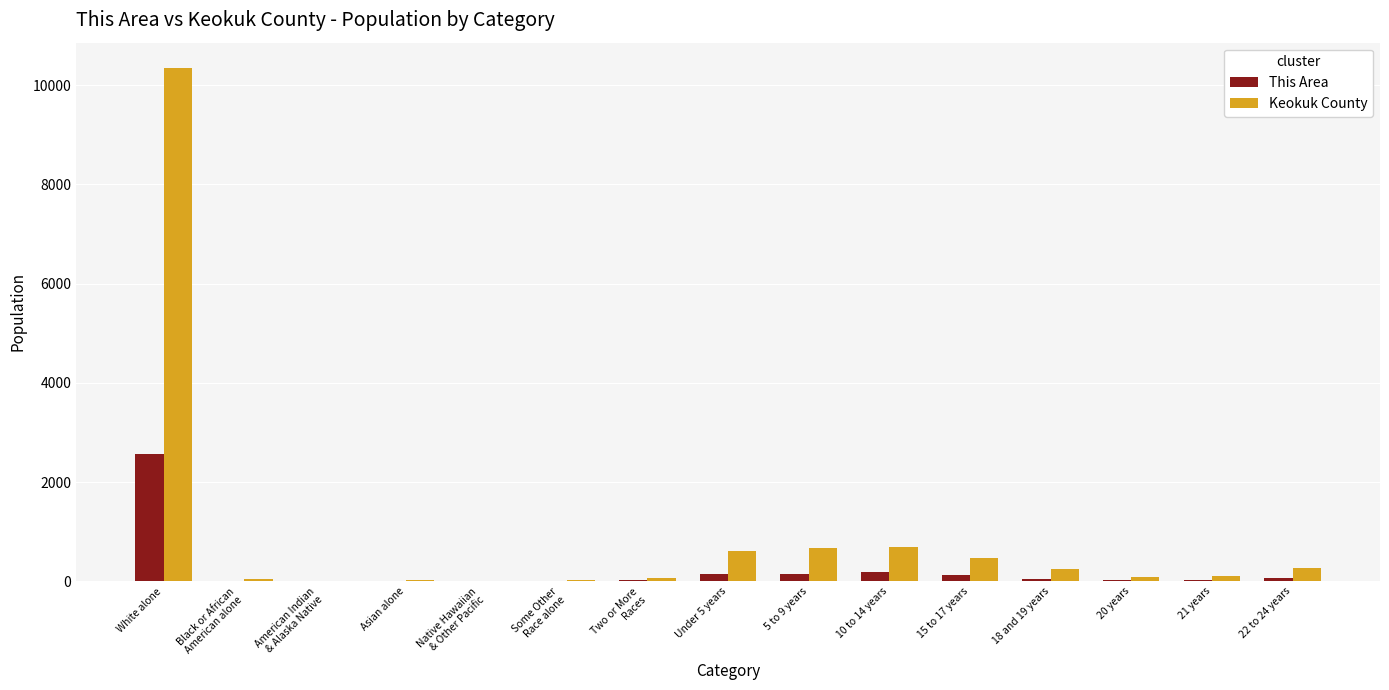

Is the value of Keokuk County at 18 and 19 years greater than the value of This Area at 21 years?

Yes